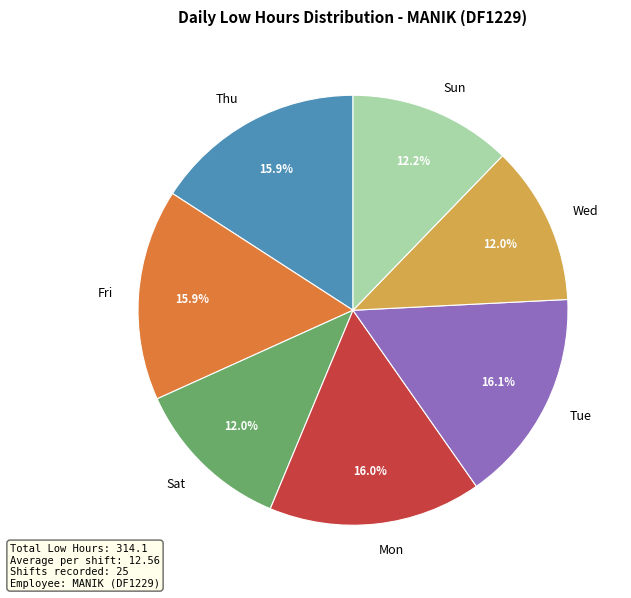

Approximately how many times larger is the value at Thu compared to Wed?

1.3